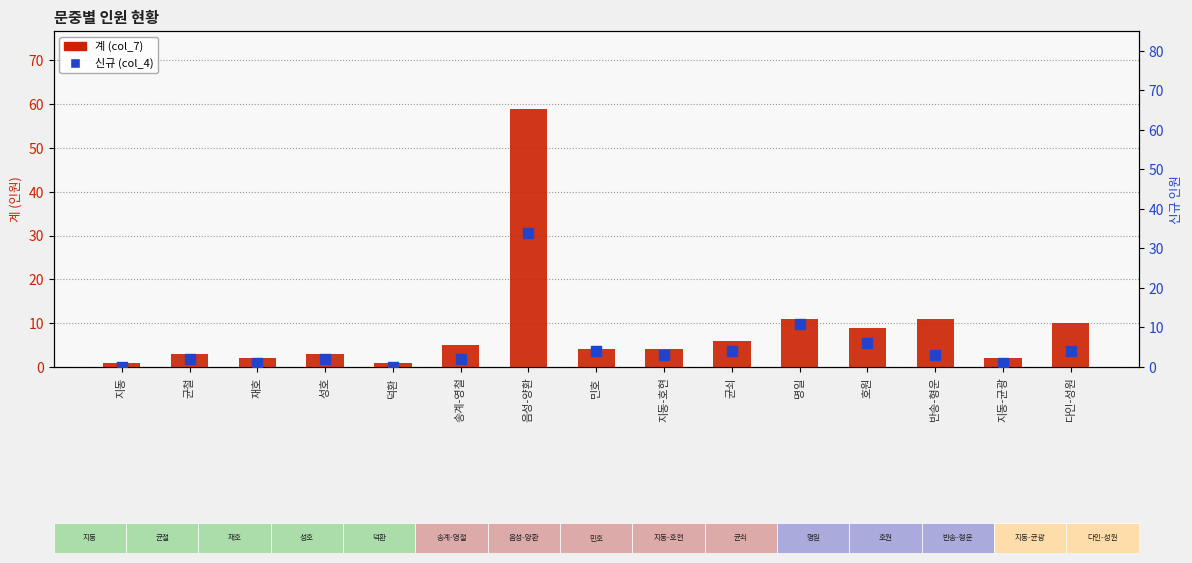

At how many categories does at least one series exceed 18?

1